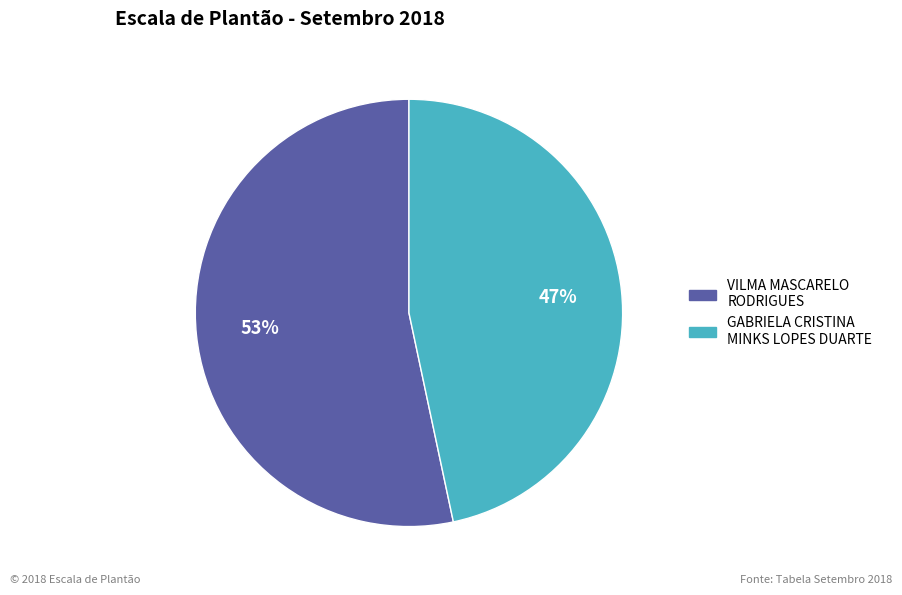

Between GABRIELA CRISTINA MINKS LOPES DUARTE and VILMA MASCARELO RODRIGUES, which is larger?

VILMA MASCARELO RODRIGUES